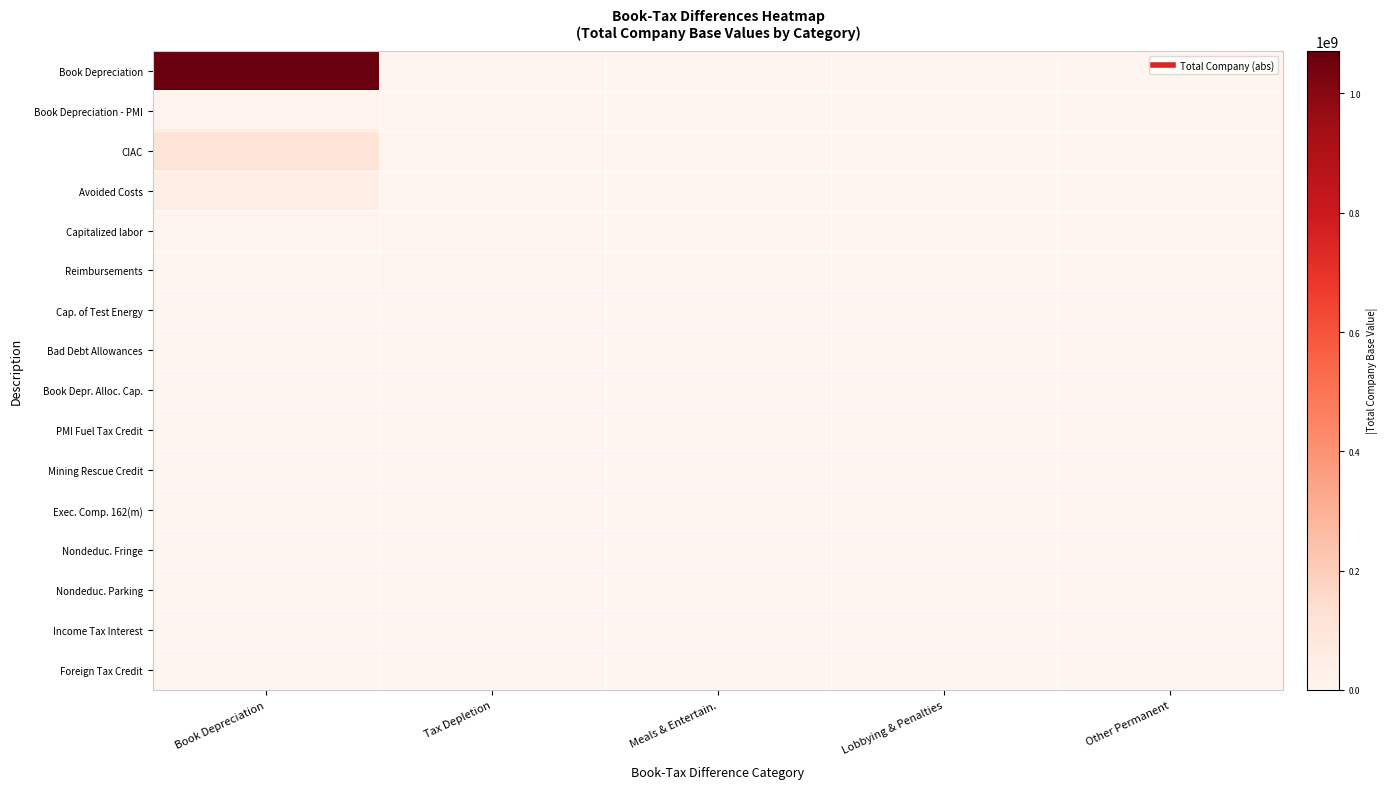

Which series has the largest range (max minus min)?

Book Depreciation